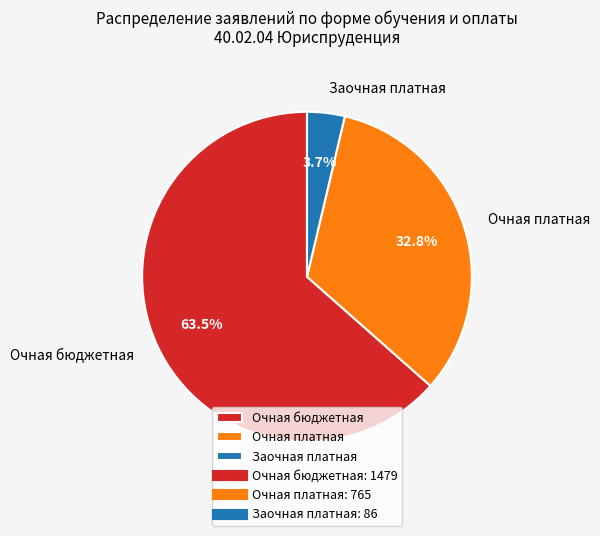

What is the ratio of the value at Очная бюджетная to the value at Заочная платная?

17.2